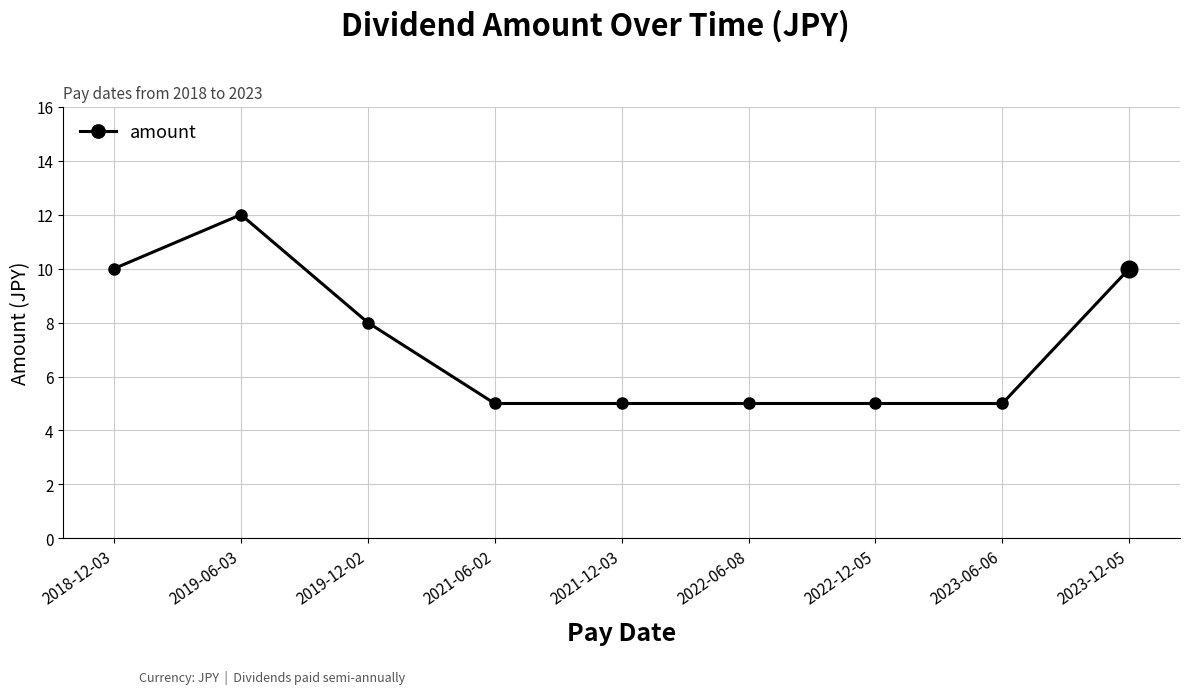

What value does the data have at 2018-12-03?

10